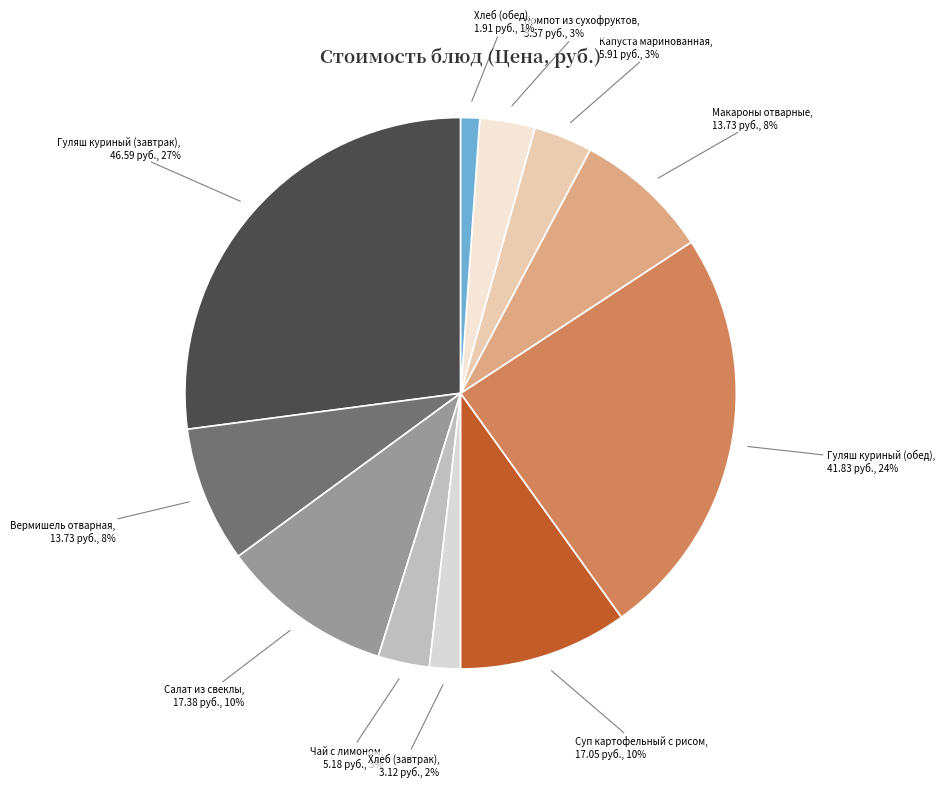

How many slices are in this pie chart?

11